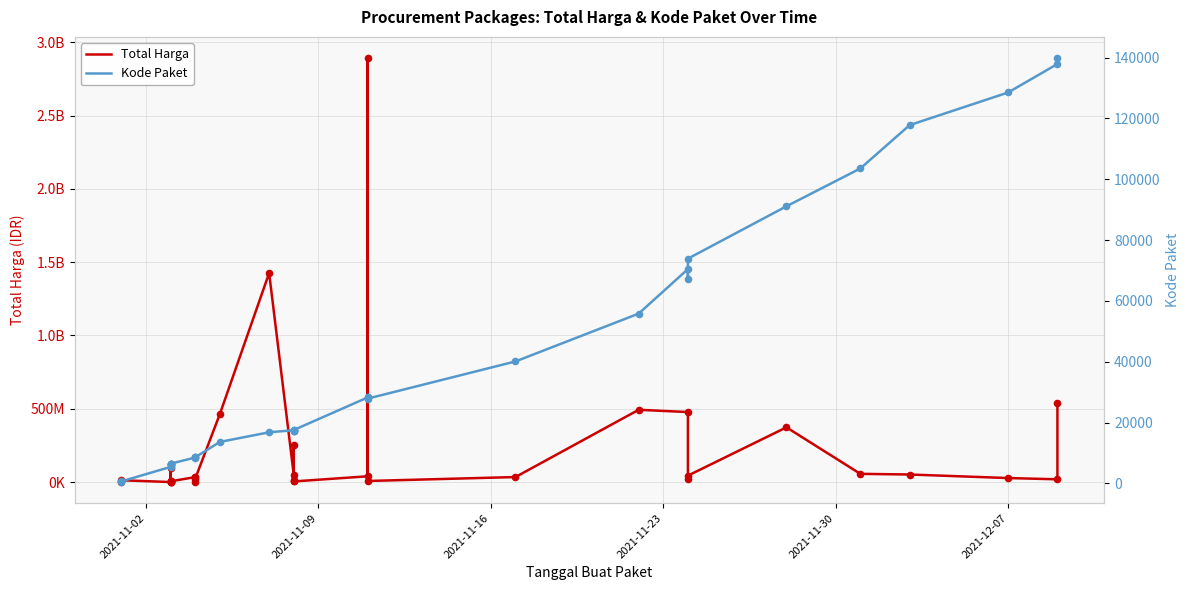

Which series has the widest spread of Y values?

Total Harga